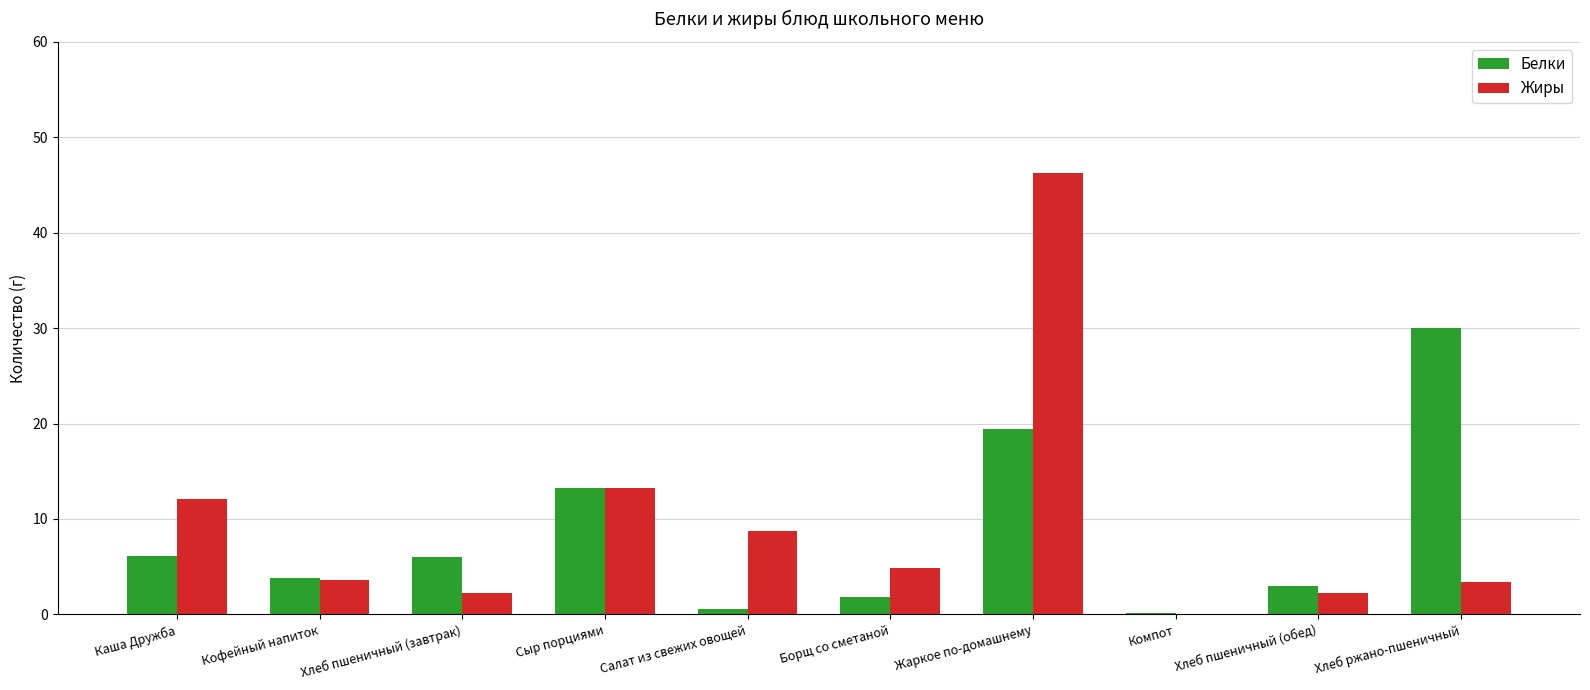

Are the bars horizontal?

No